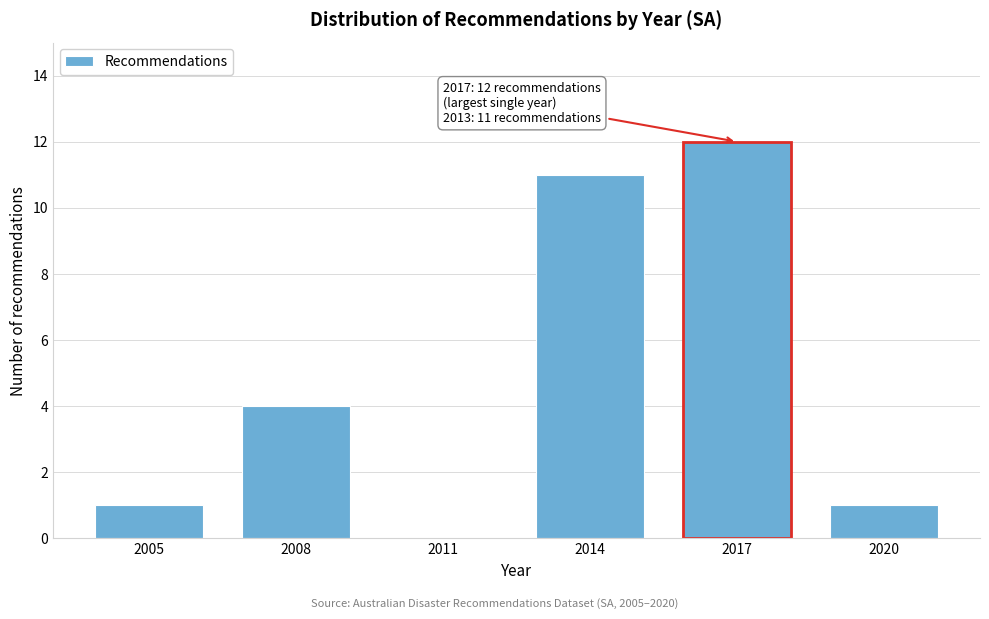

Reading left to right, list all the values displayed in this chart.

2005=1	2008=4	2011=0	2014=11	2017=12	2020=1